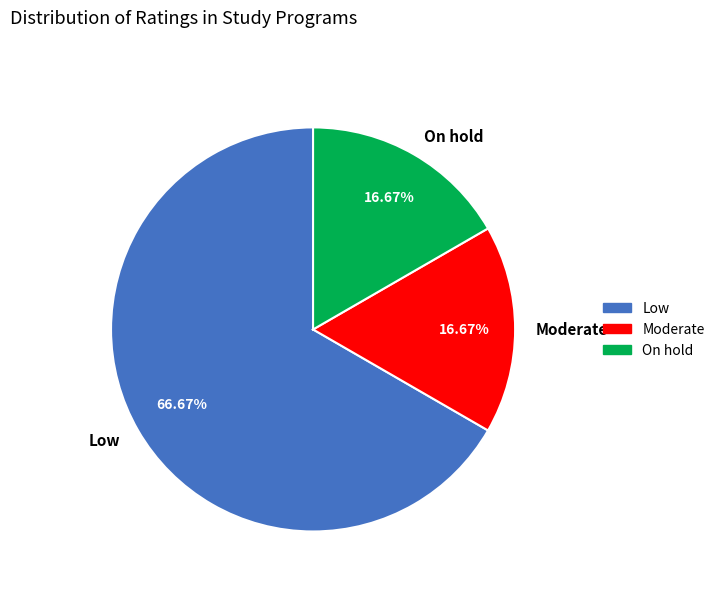

Approximately how many times larger is the value at Low compared to Moderate?

4.0